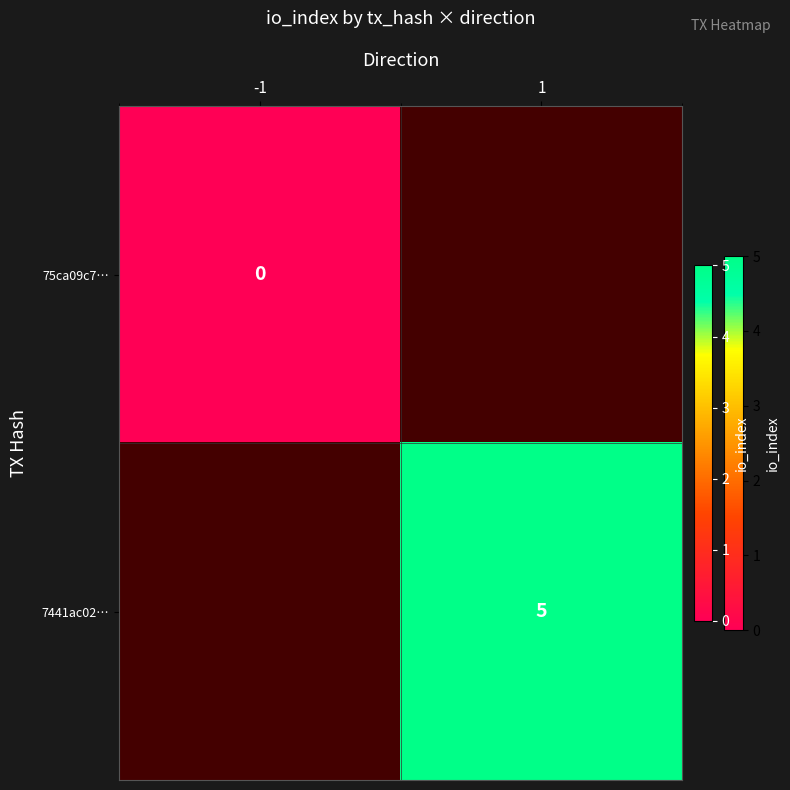

Is the value of 7441ac02… at -1 greater than the value of 75ca09c7… at -1?

No